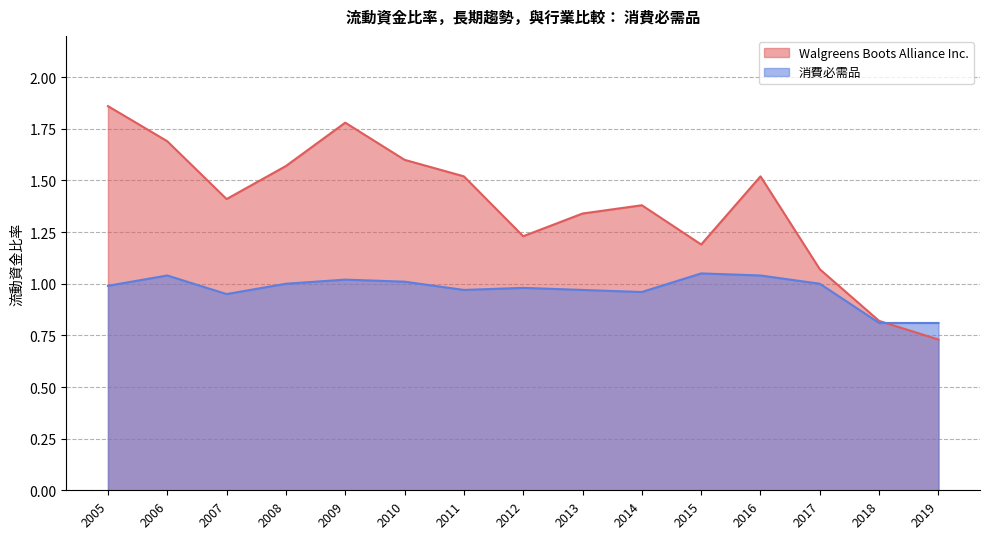

Rank the series by their average value, from lowest to highest.

消費必需品, Walgreens Boots Alliance Inc.